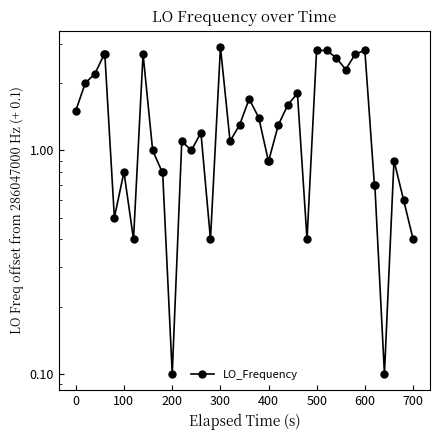

What is the maximum value shown in the chart?

2.9